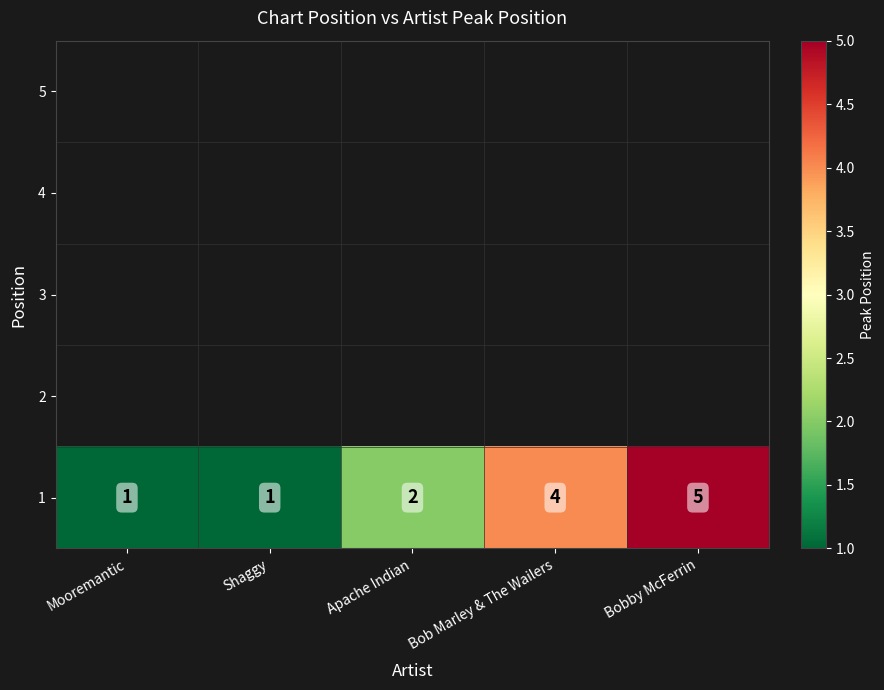

What is the difference between the maximum and second lowest values?

4